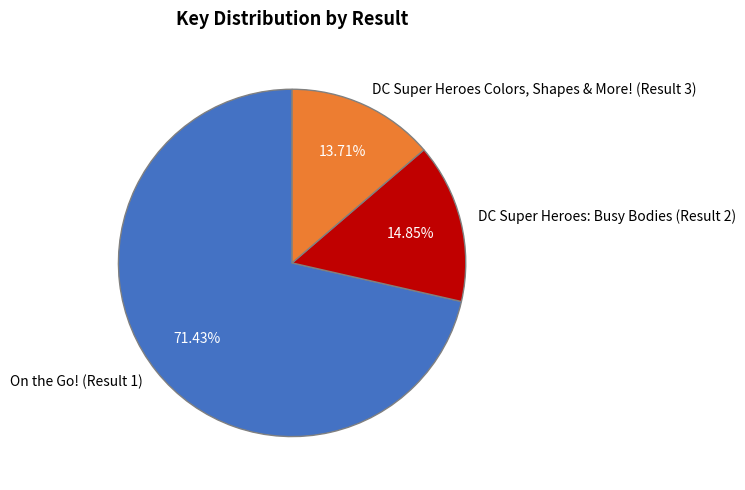

How many segments does this pie chart have?

3